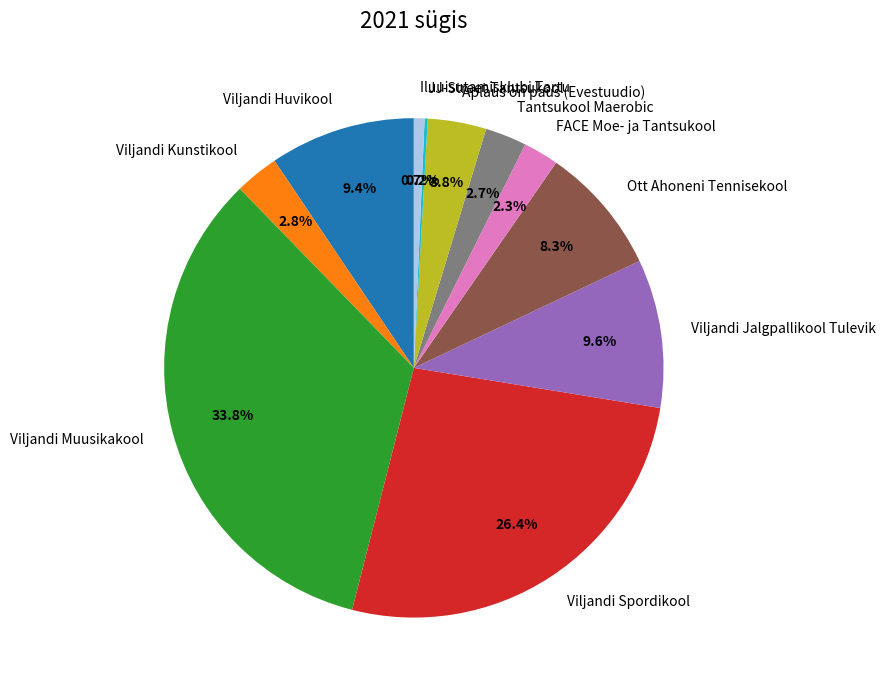

Is the sum of Ott Ahoneni Tennisekool and Viljandi Spordikool greater than half?

No